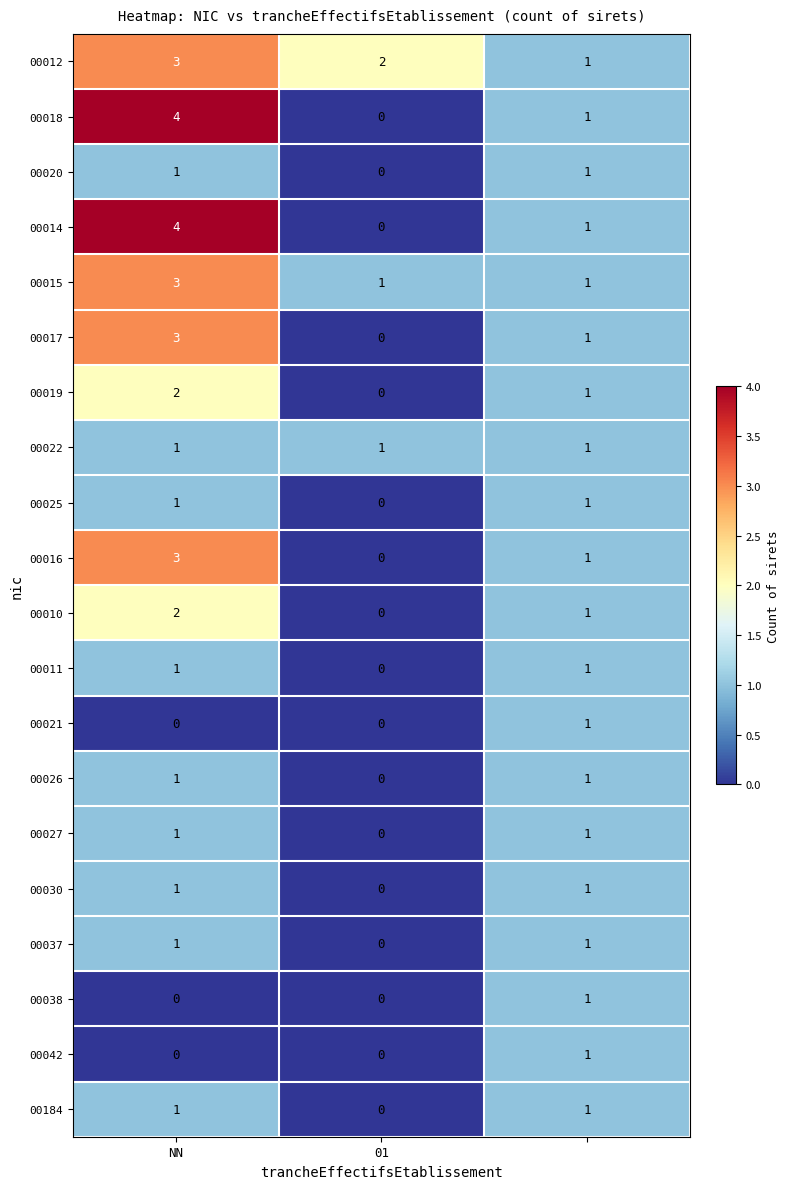

How many data points does each series have?

3